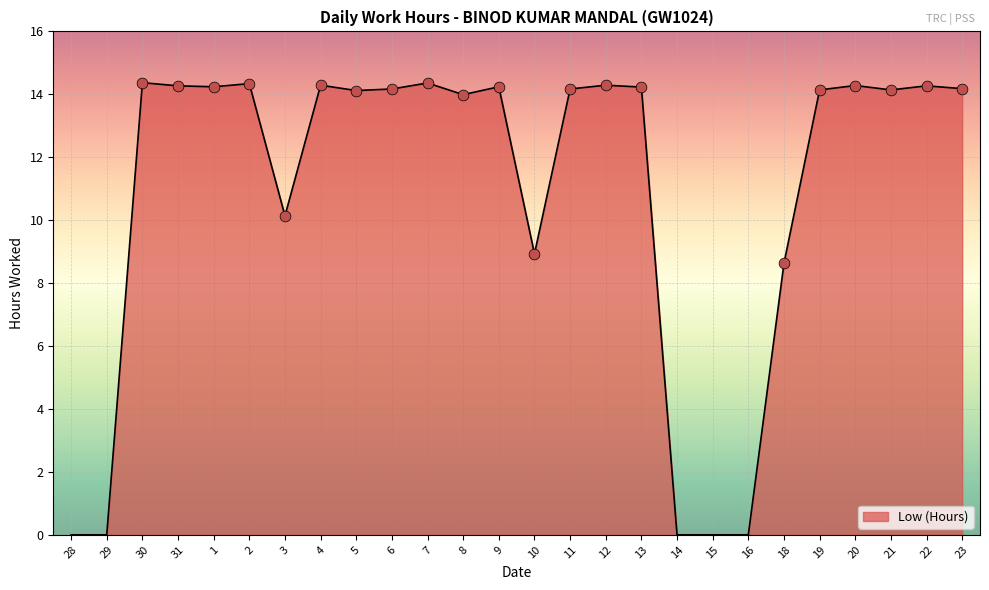

What is the change in value from 6 to 12?

+0.1